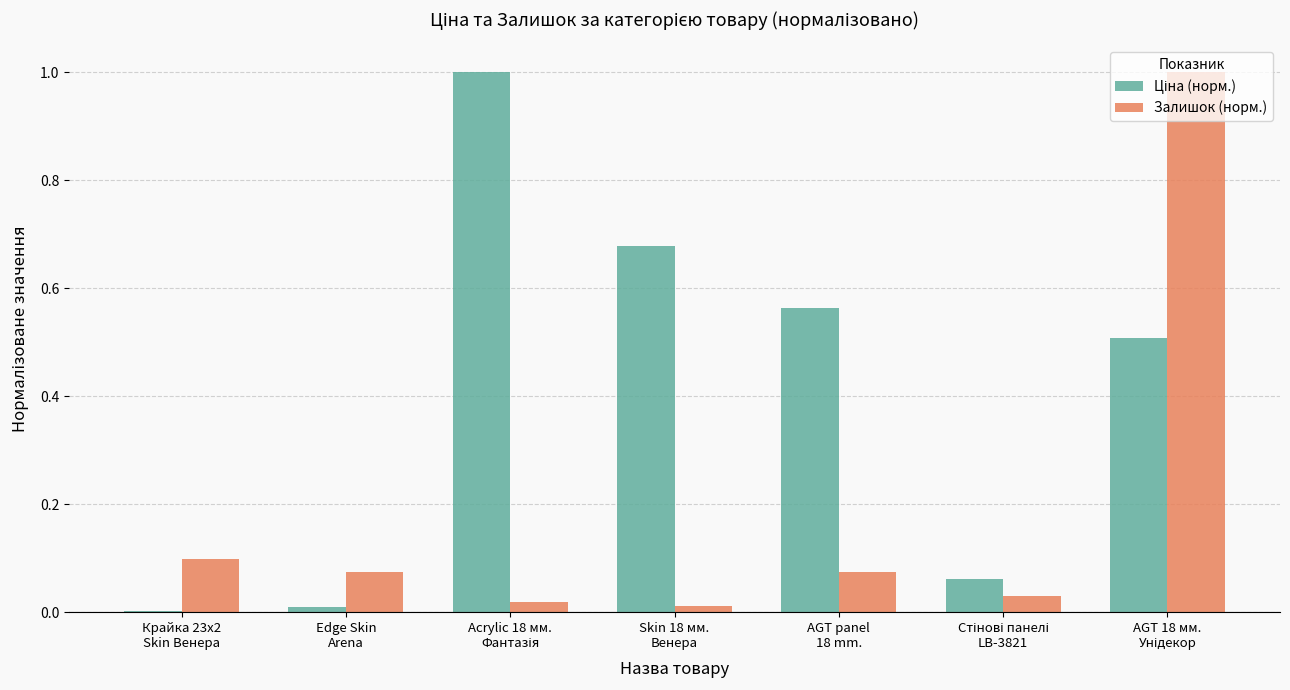

How many groups of bars are there?

7